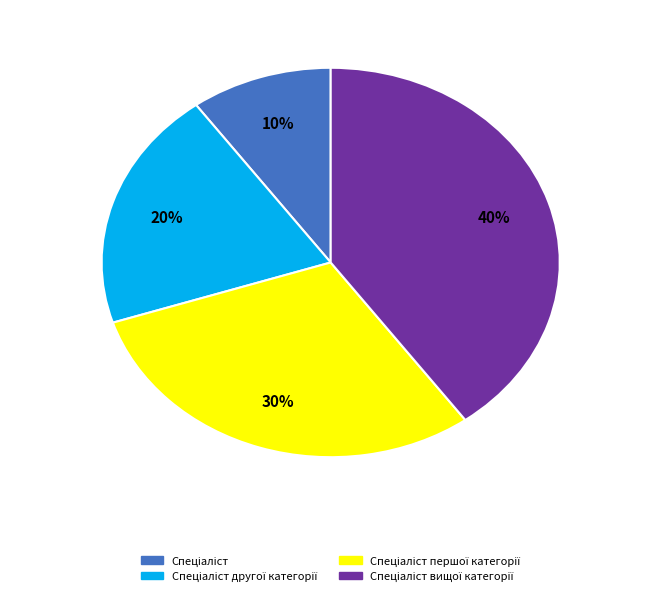

How many slices are in this pie chart?

4